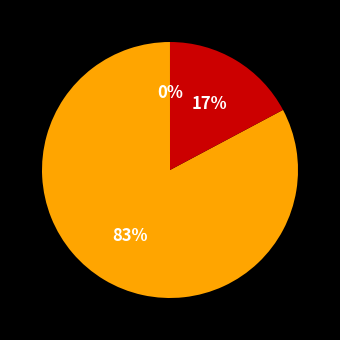

To the nearest percent, what is the average slice percentage?

33%